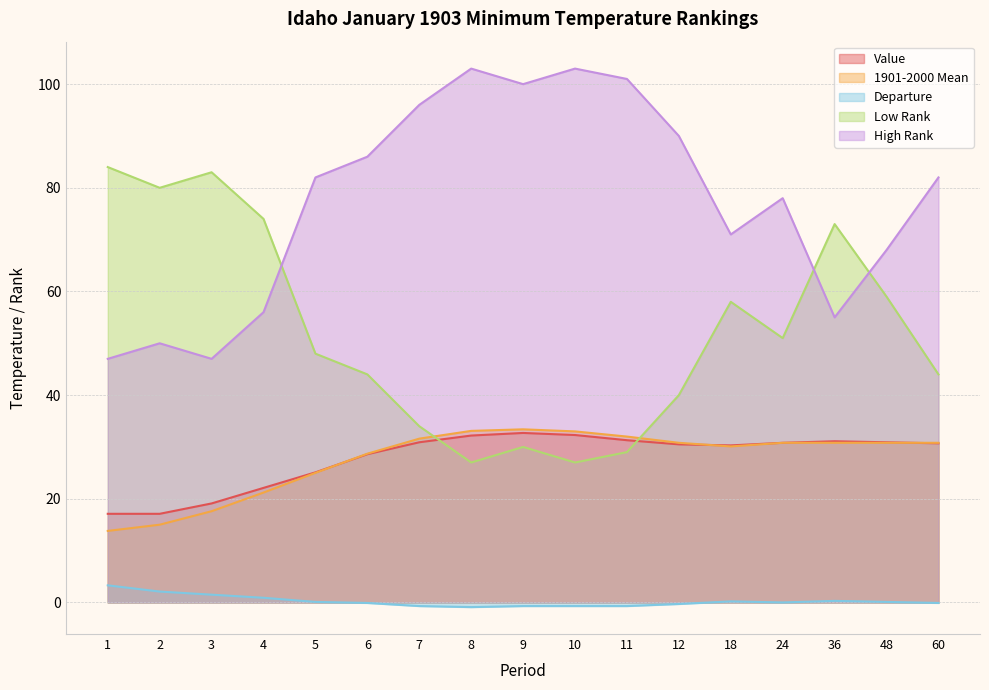

What is the approximate value of High Rank at 10?

103.0